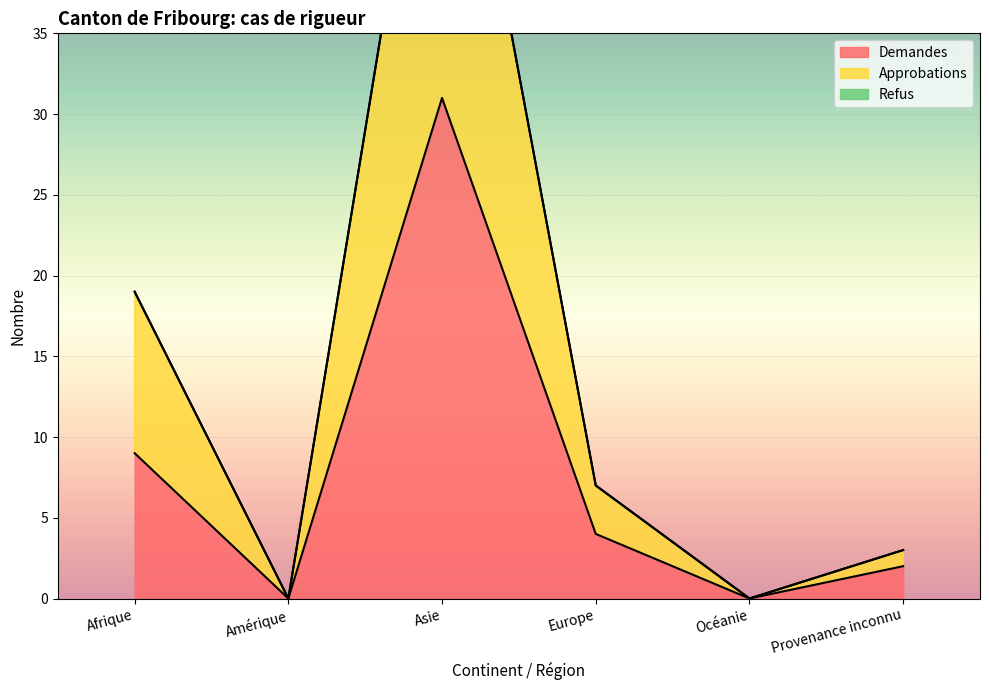

True or false: Approbations and Demandes cross at least once.

False